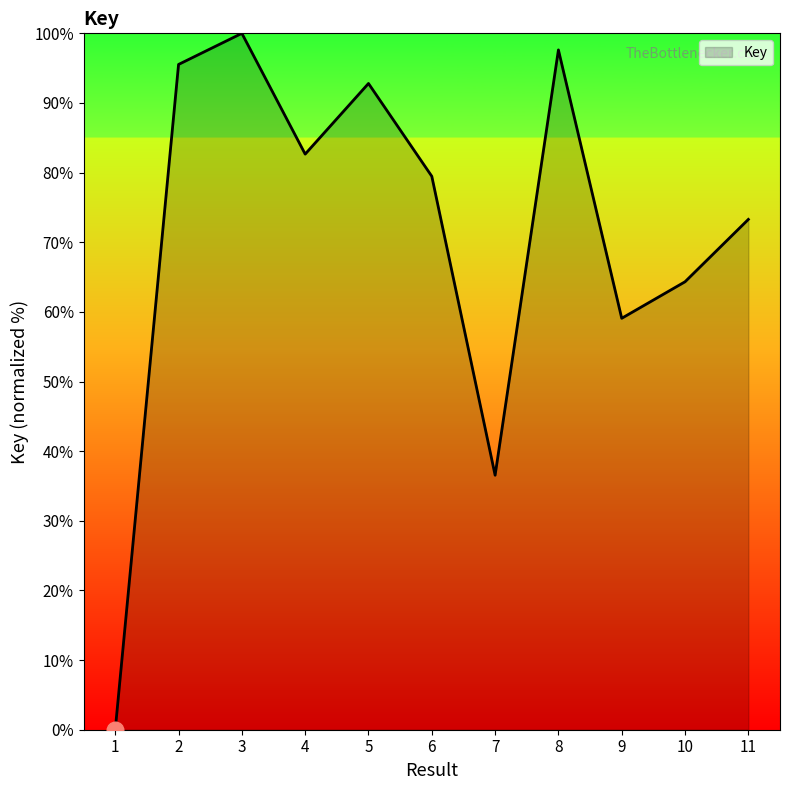

List the labels in order of value, smallest first.

1, 7, 9, 10, 11, 6, 4, 5, 2, 8, 3